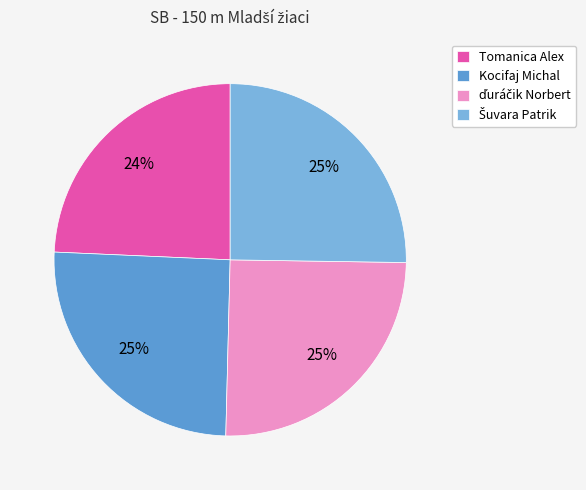

Which slice is the smallest?

Tomanica Alex